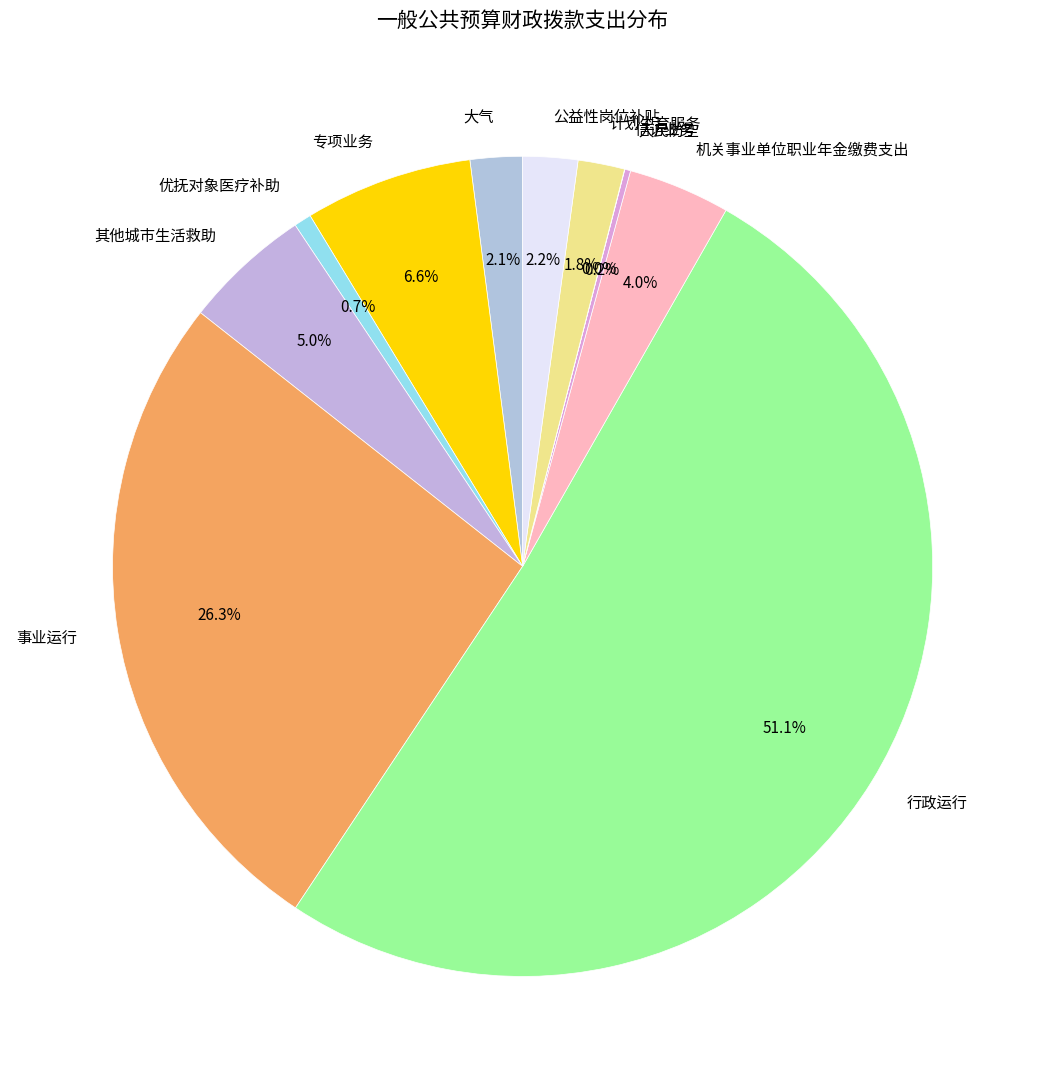

Is it true that 其他城市生活救助 is 5% of the pie?

True